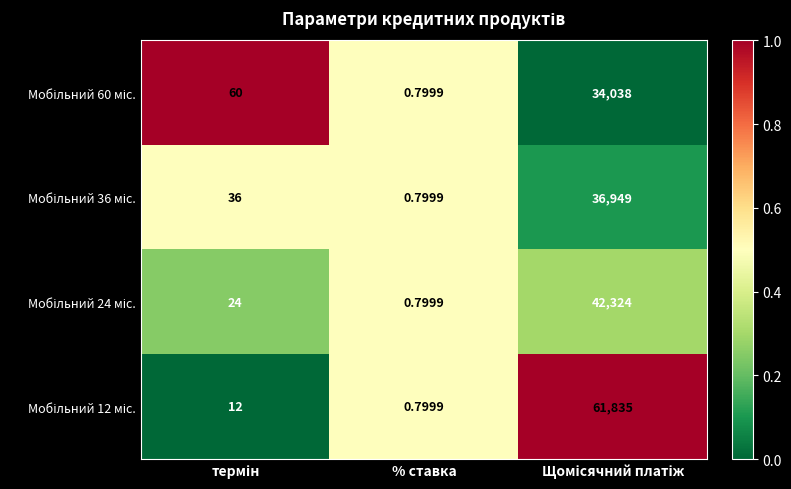

Which label corresponds to the smallest value in the chart?

% ставка